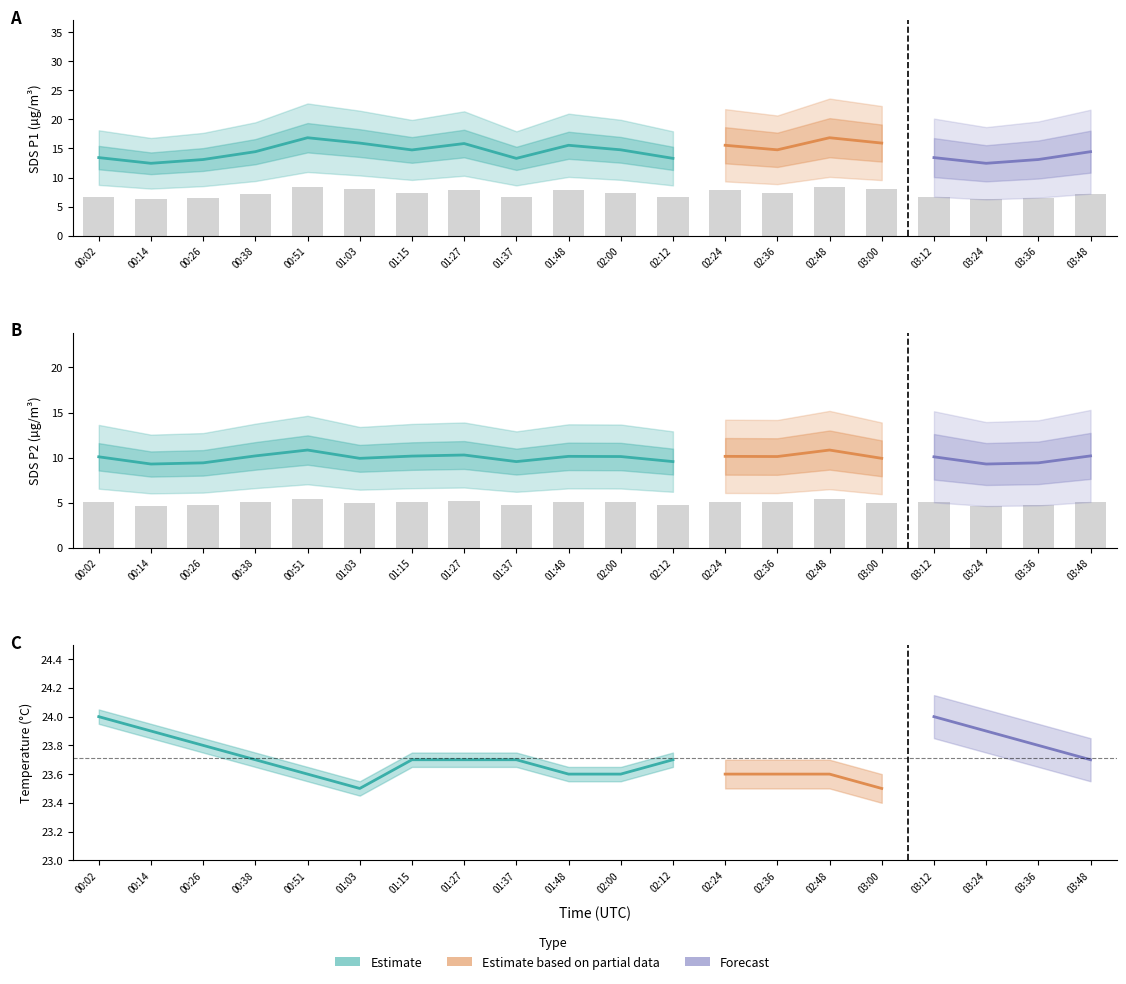

What is the label of the 2nd bar from the right?

03:36